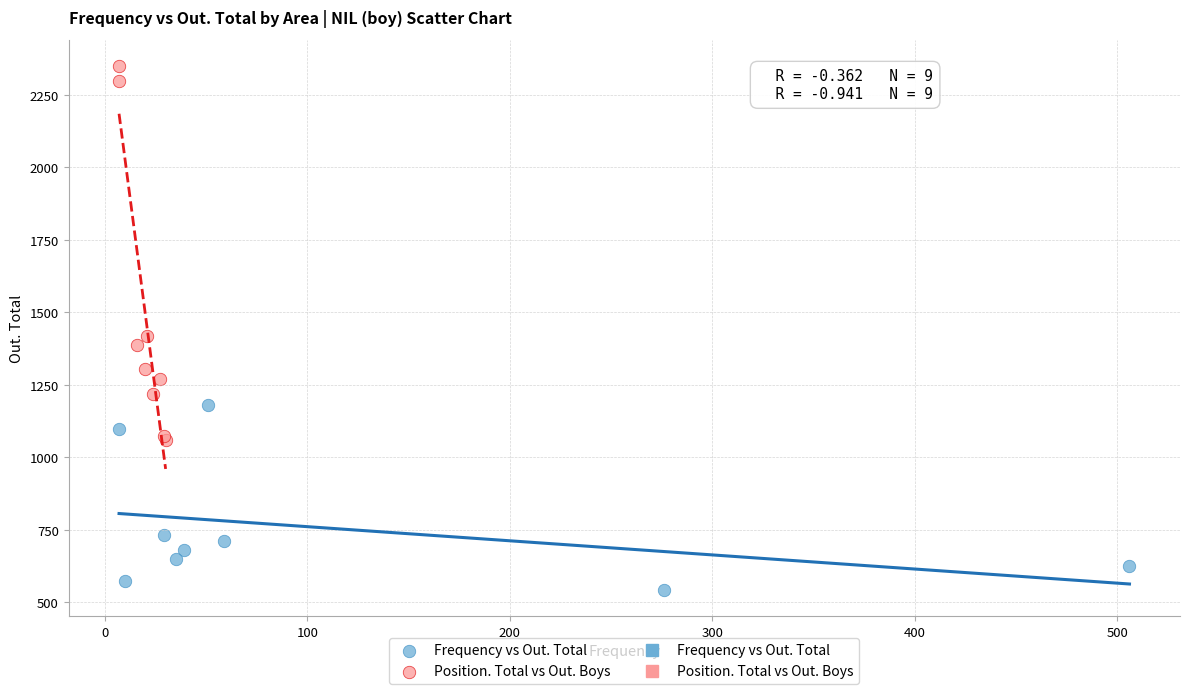

Which series contains the lowest Y value?

Frequency vs Out. Total